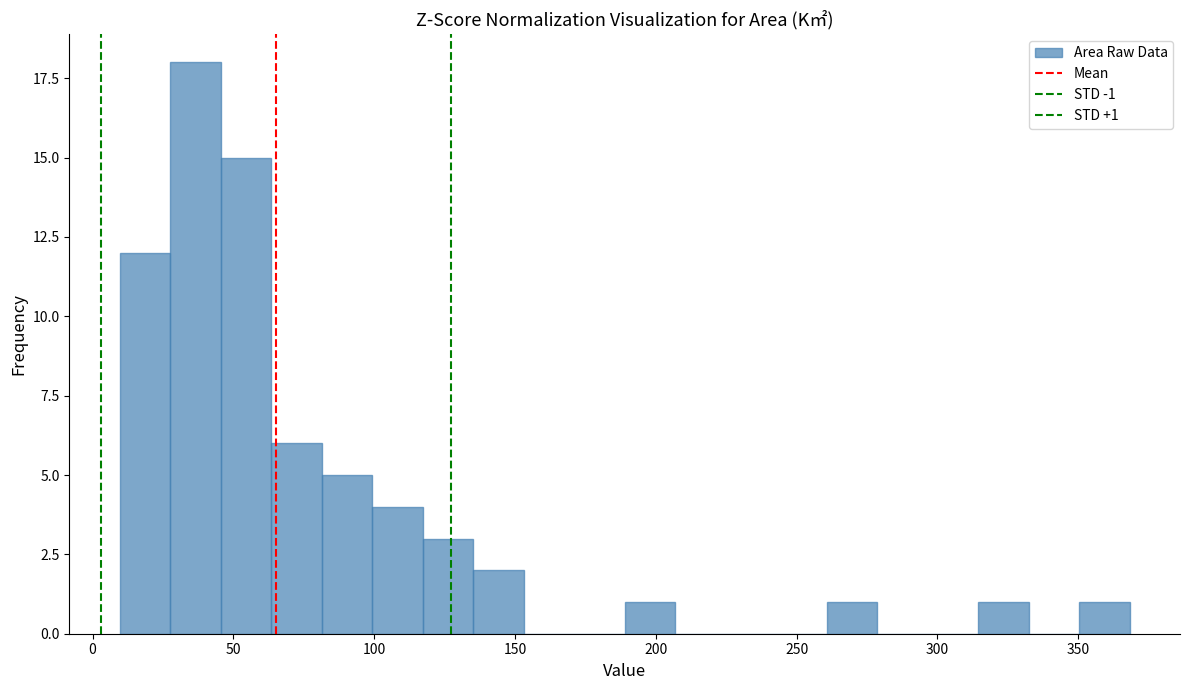

Around what value on the x-axis is the tallest bar? Give the approximate position of its centre, as read against the axis.

35